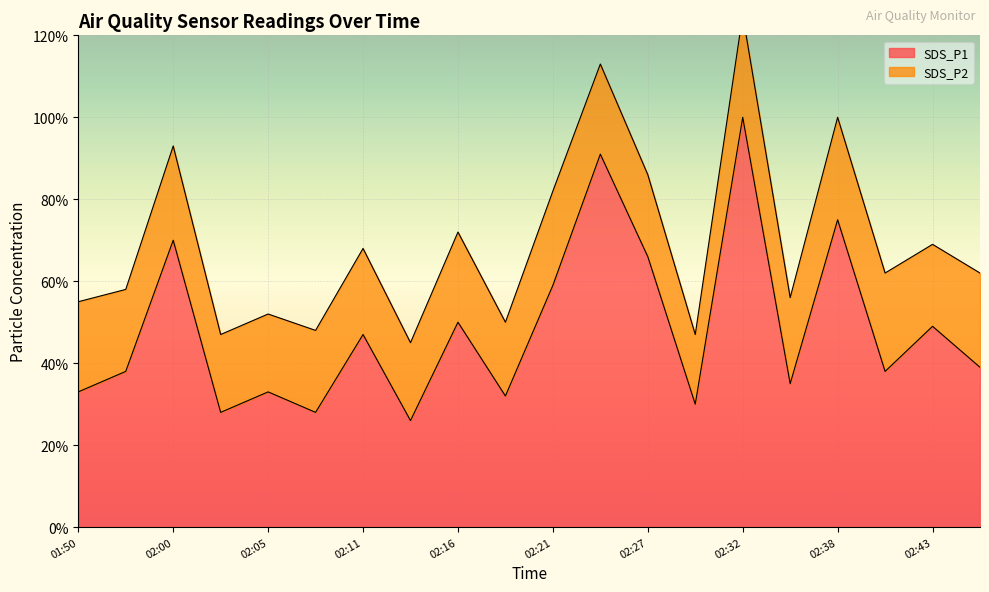

Is it true that the value at 02:29 is 5.0?

False